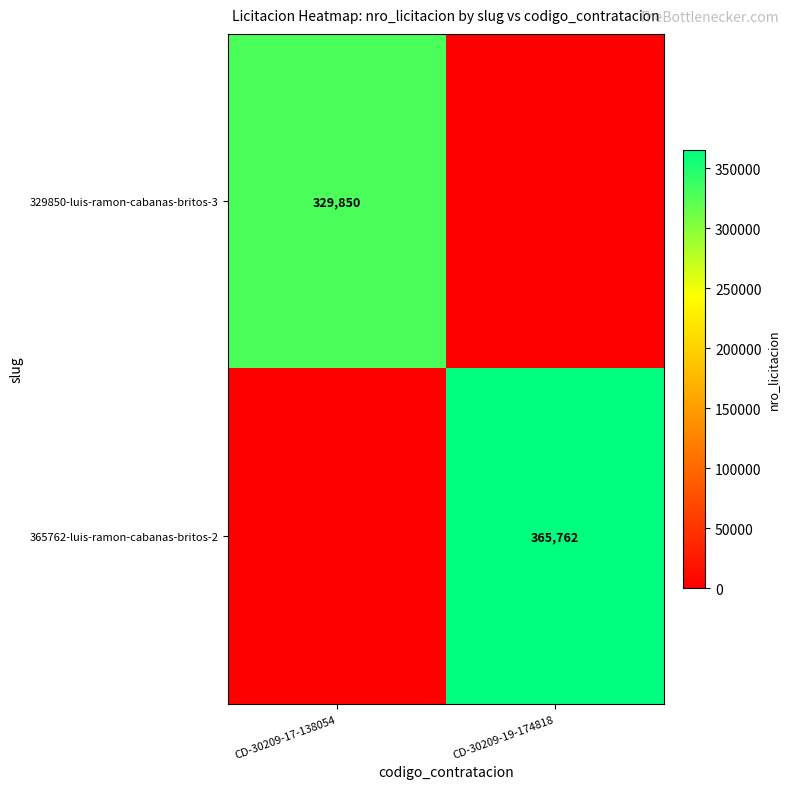

True or false: 329850-luis-ramon-cabanas-britos-3 has a value of 329850 at CD-30209-17-138054.

True